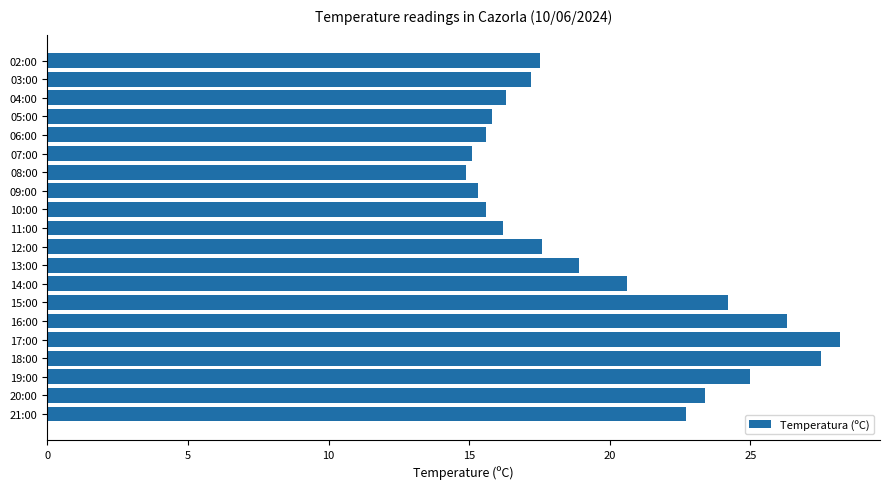

At which category does the chart reach its peak across all series?

17:00